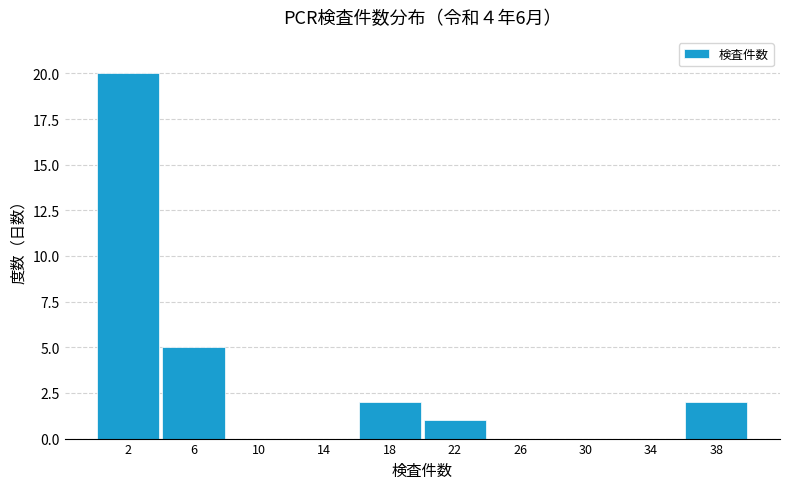

Reading right to left, what are all the values shown in this chart?

38=2	34=0	30=0	26=0	22=1	18=2	14=0	10=0	6=5	2=20